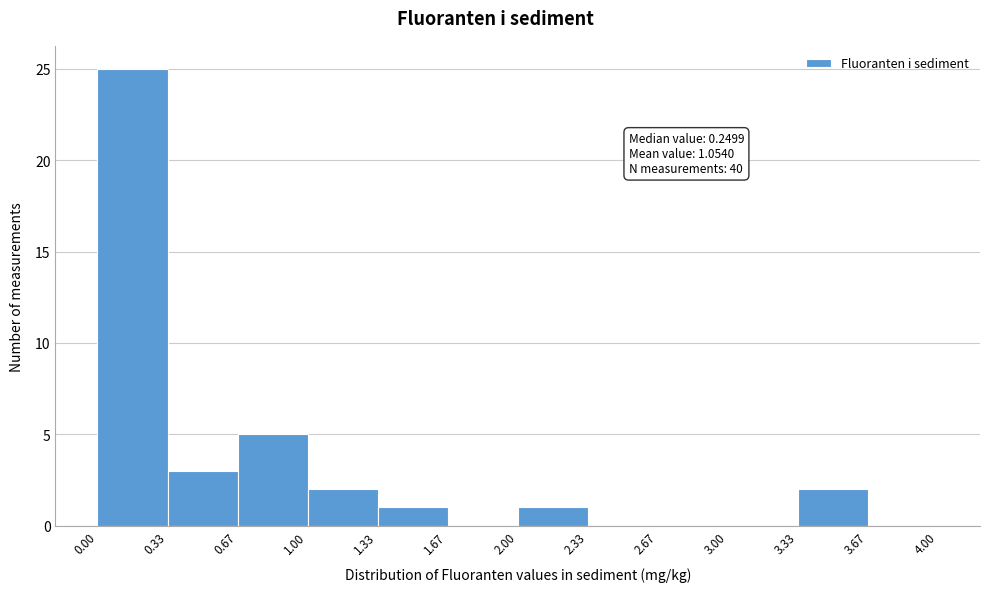

Over which range of the x-axis is the bar tallest?

0.00 to 0.33